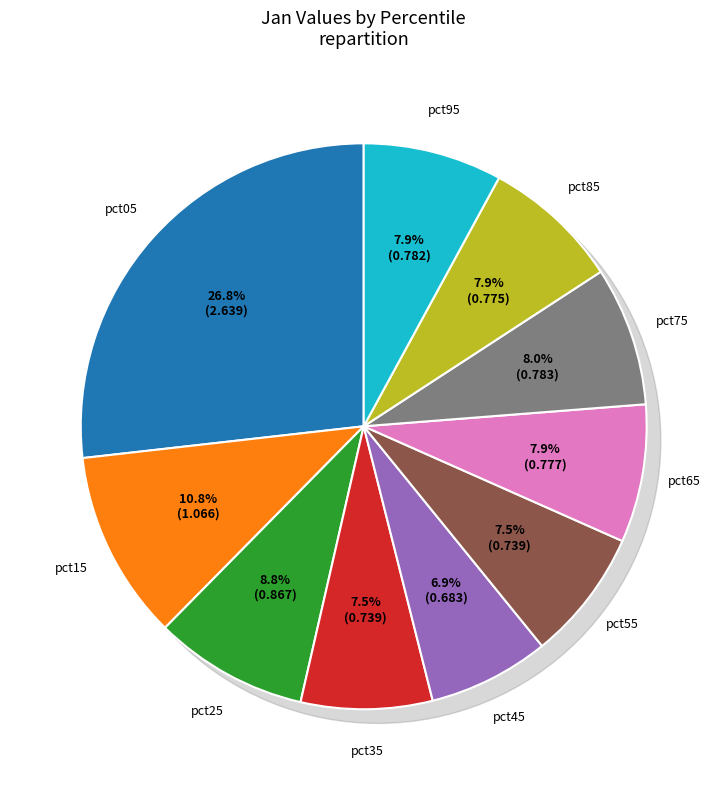

To the nearest percent, what is the combined percentage of pct65 and pct35?

15%